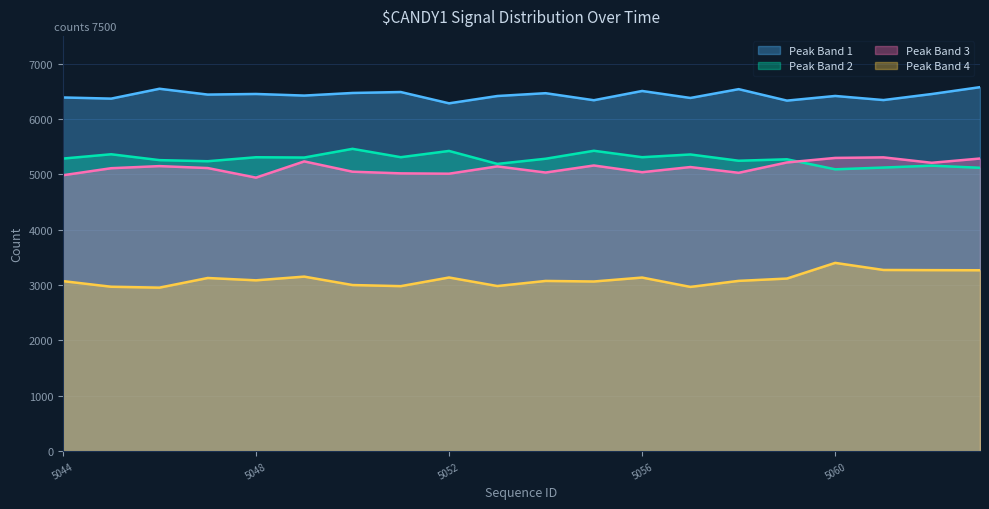

What is the total value across all series at 5056?

19987